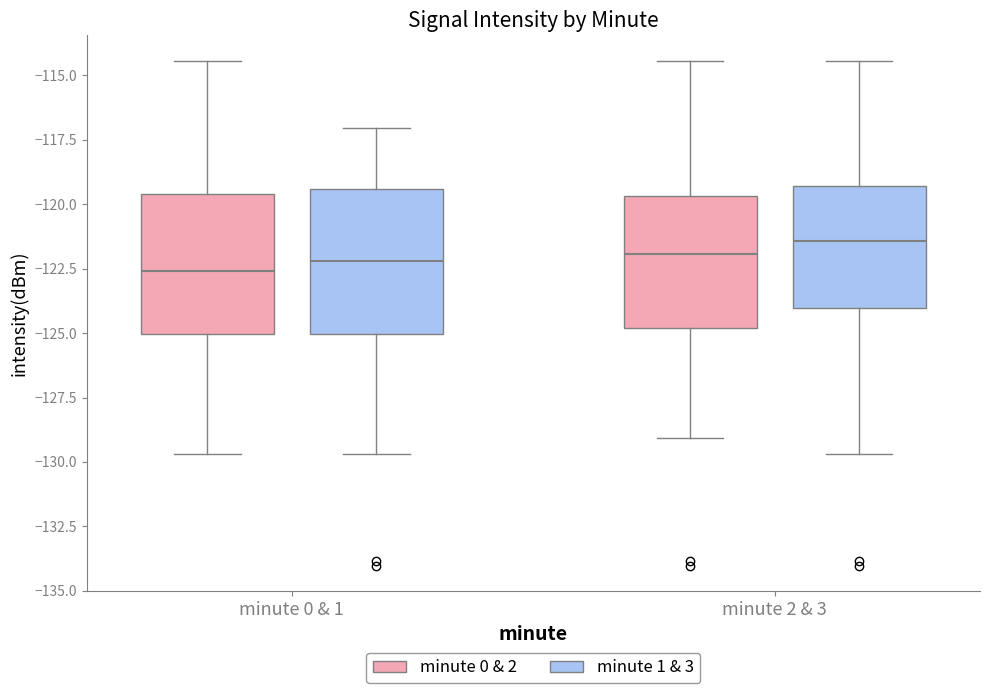

Reading left to right, read every box against the y-axis: the position of its median line, the range the box covers, and the ends of its whiskers. The values are not printed on the chart, so give them approximately, as read against the axis.

minute 0 & 1 (minute 0 & 2): median -122.5, box -125.0 to -119.5, whiskers -129.5 to -114.5
minute 0 & 1 (minute 1 & 3): median -122.0, box -125.0 to -119.5, whiskers -129.5 to -117.0
minute 2 & 3 (minute 0 & 2): median -122.0, box -125.0 to -119.5, whiskers -129.0 to -114.5
minute 2 & 3 (minute 1 & 3): median -121.5, box -124.0 to -119.5, whiskers -129.5 to -114.5